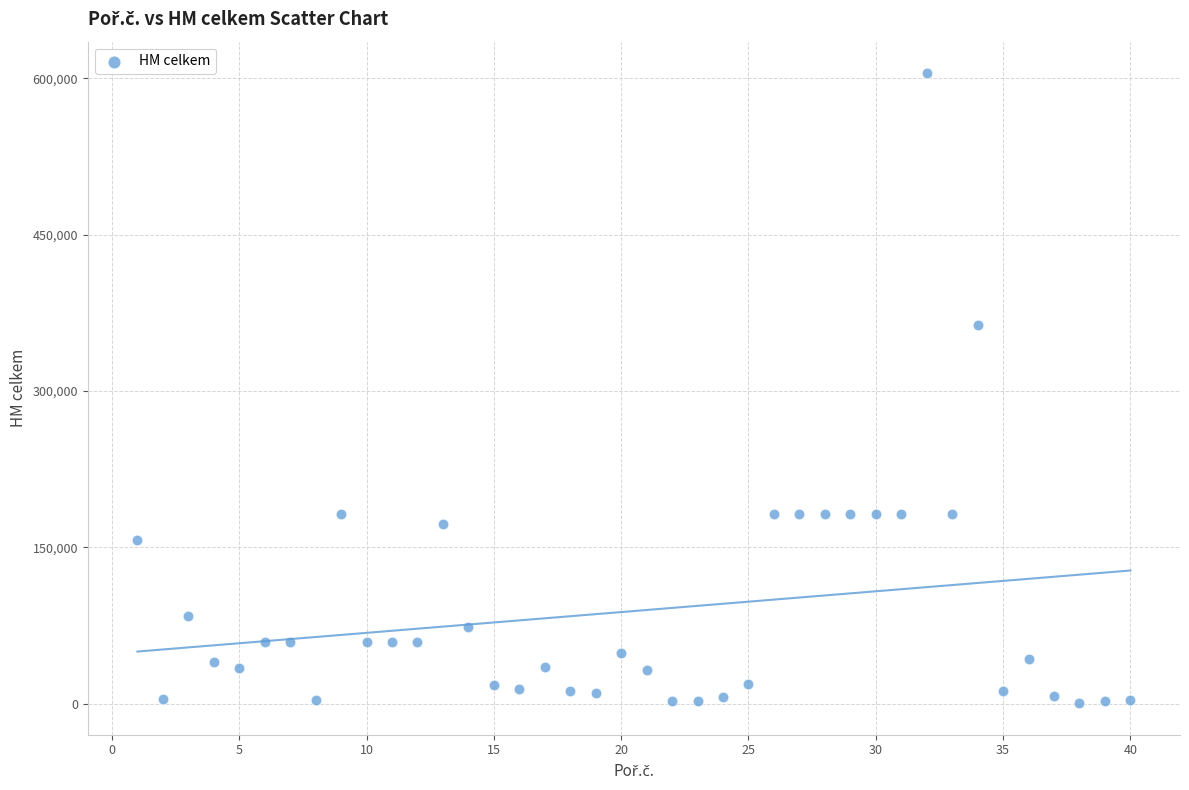

What is the range of Y values (max minus min)?

604697.5